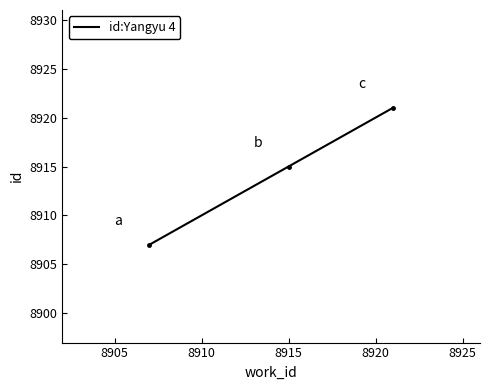

What is the smallest value displayed?

8907